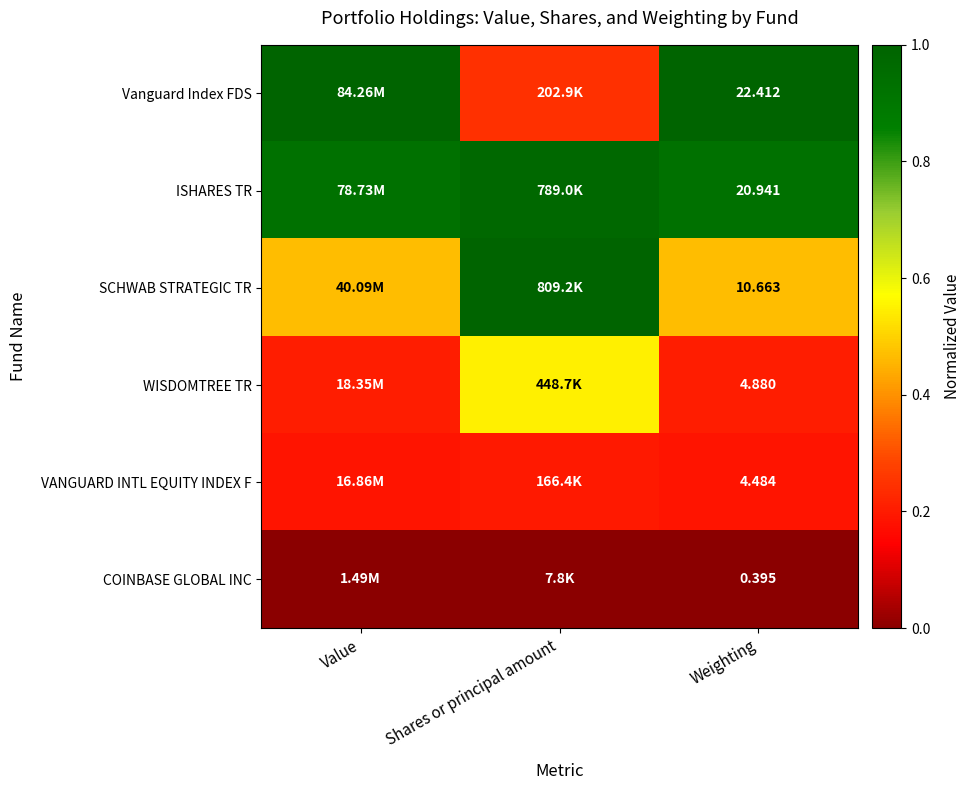

Which category has the highest value in the Vanguard Index FDS series?

Value